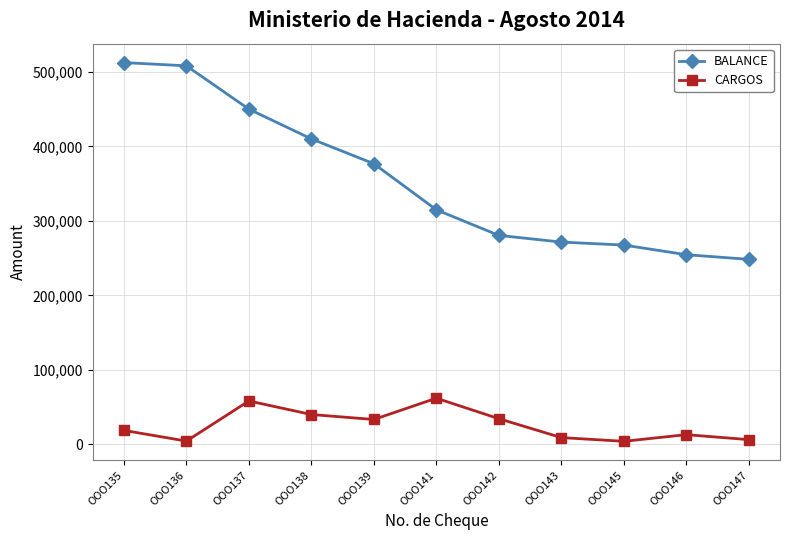

What is the total value across all series at OOO146?

267474.2